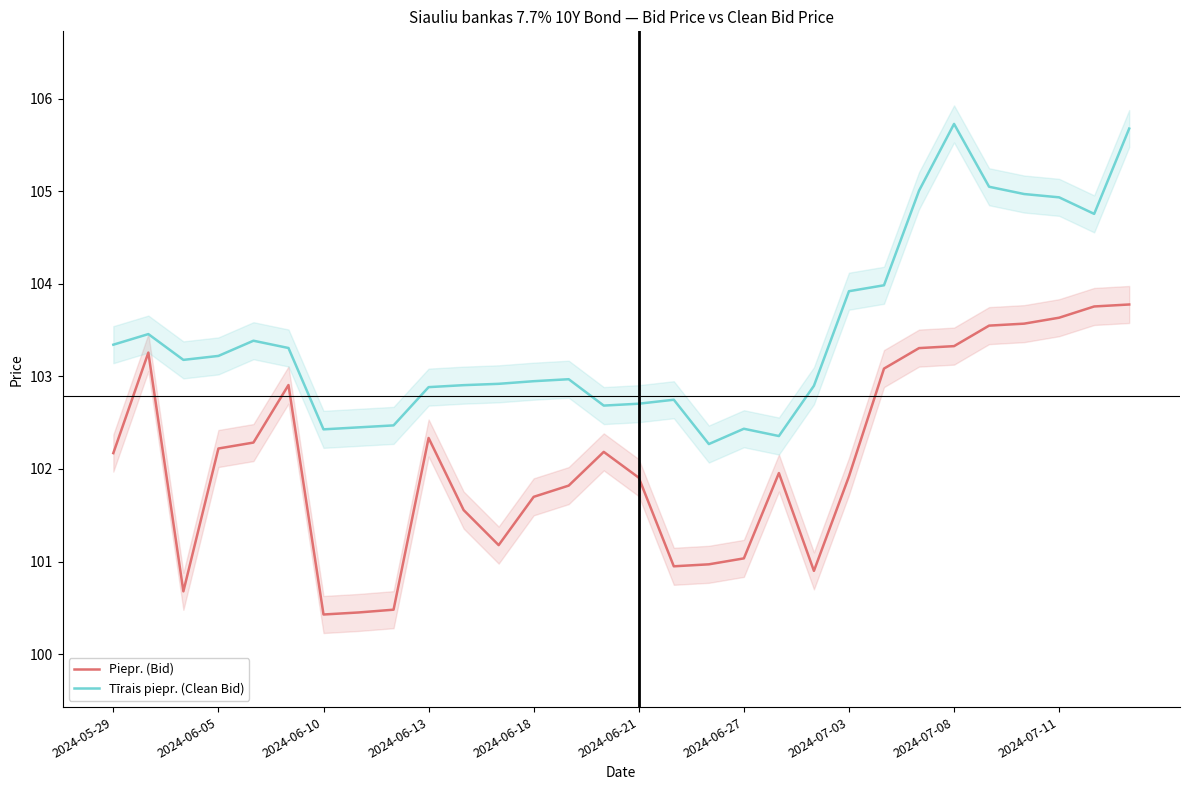

What is the sum of all Piepr. (Bid) values?

3063.3